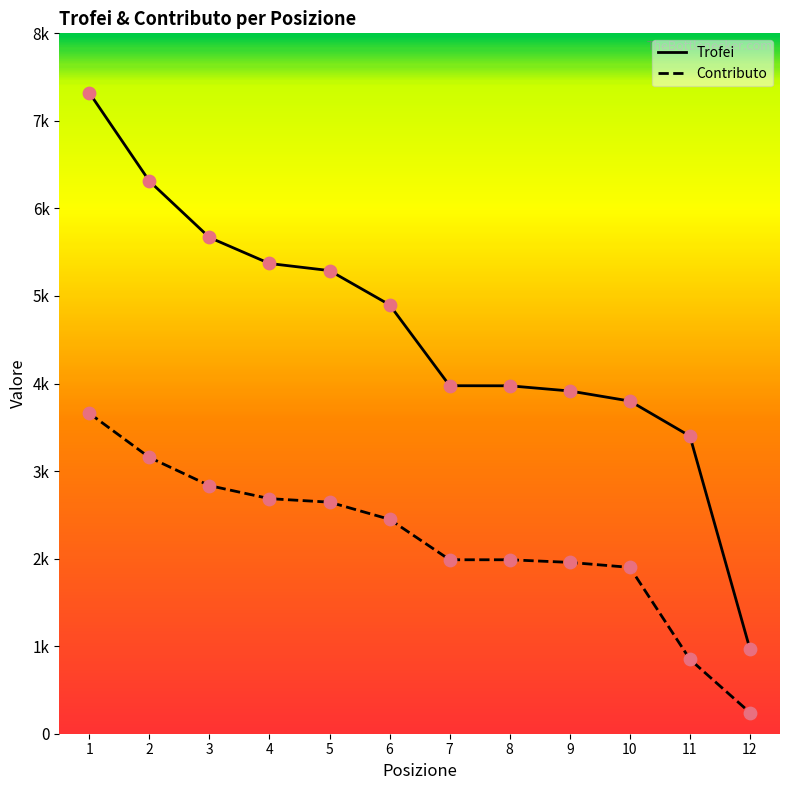

What are all the series names shown in the legend?

Trofei, Contributo